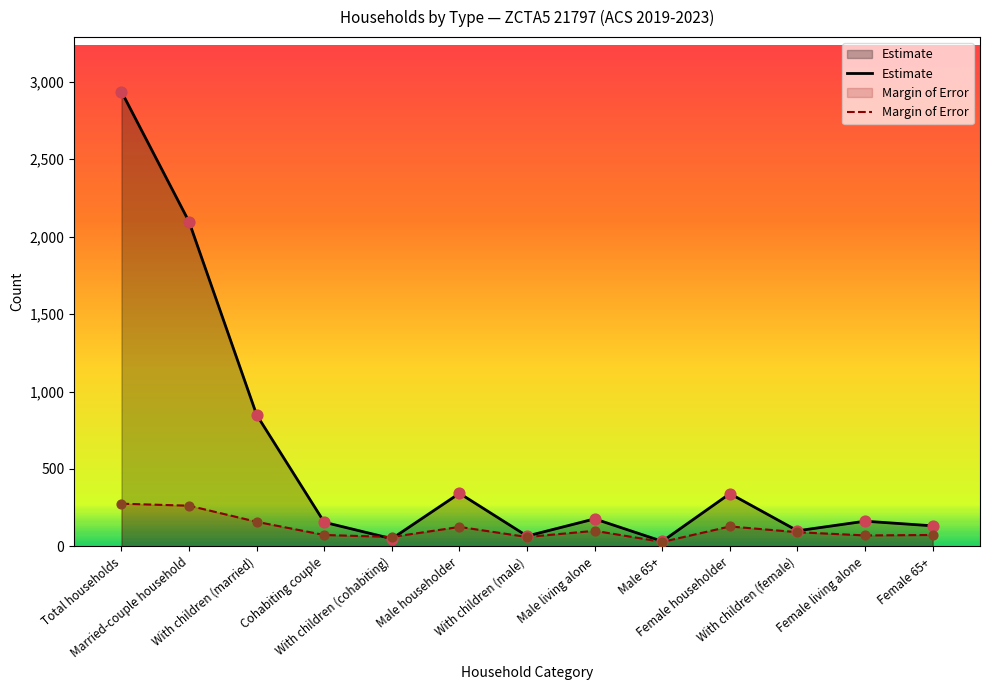

What are all the series names shown in the legend?

Estimate, Margin of Error